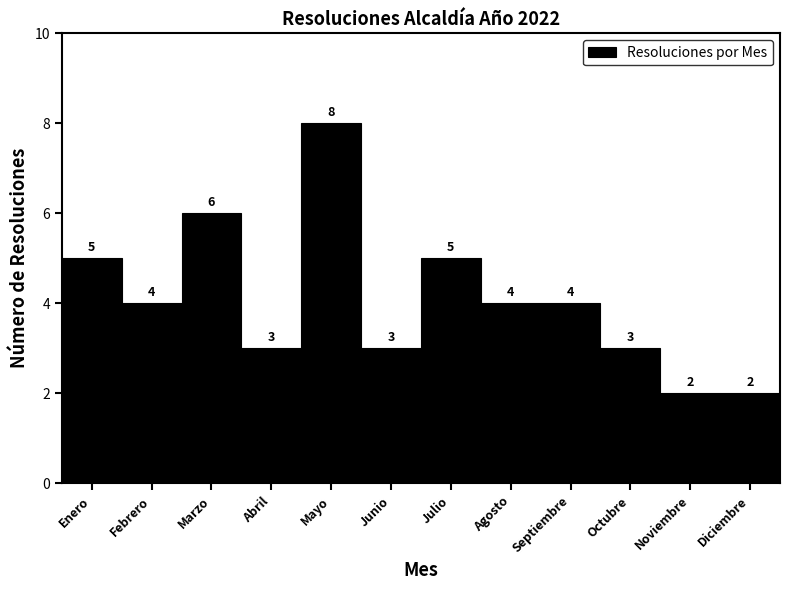

Reading left to right, list all the values displayed in this chart.

5	4	6	3	8	3	5	4	4	3	2	2